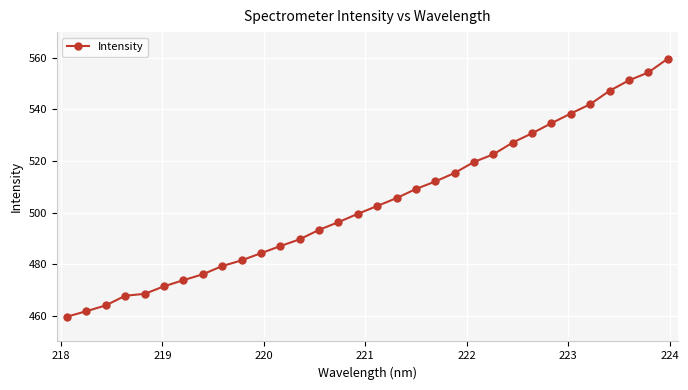

What is the difference between the maximum and minimum values?

100.0